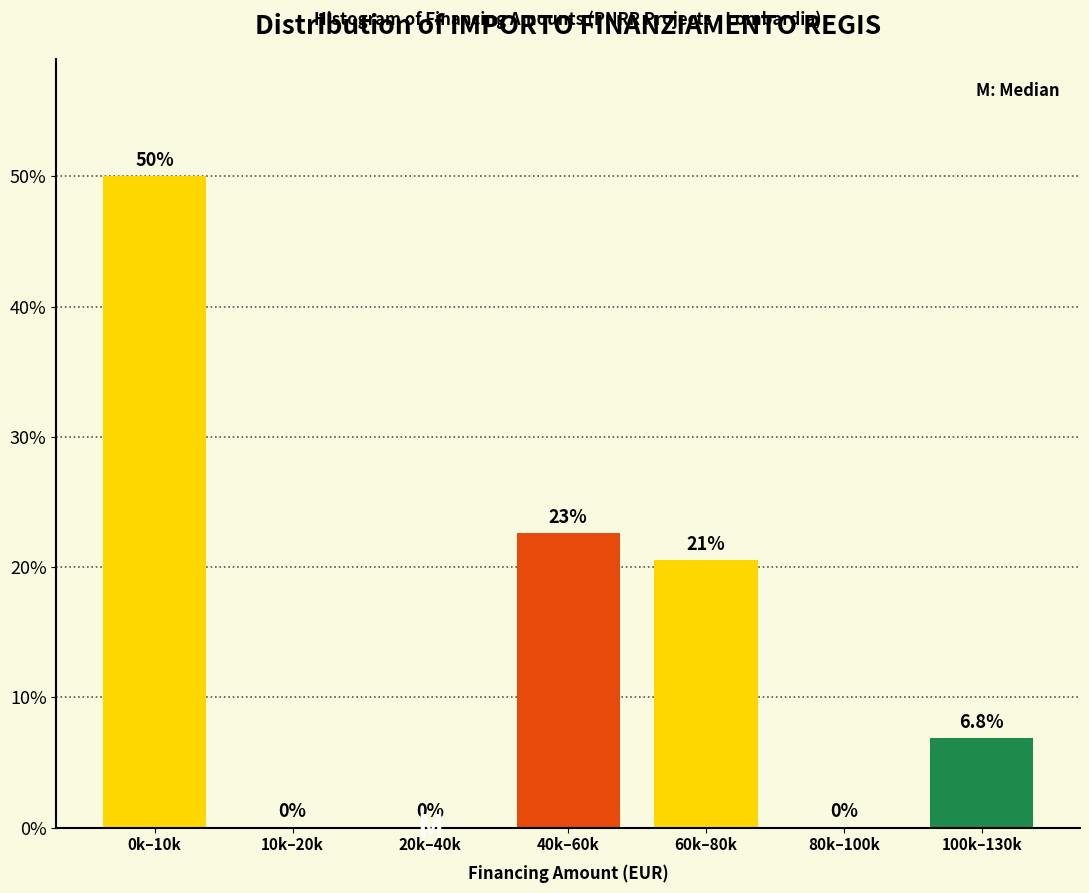

Reading right to left, transcribe all the data shown in this chart.

100k–130k=6.8	80k–100k=0.0	60k–80k=20.5	40k–60k=22.6	20k–40k=0.0	10k–20k=0.0	0k–10k=50.0